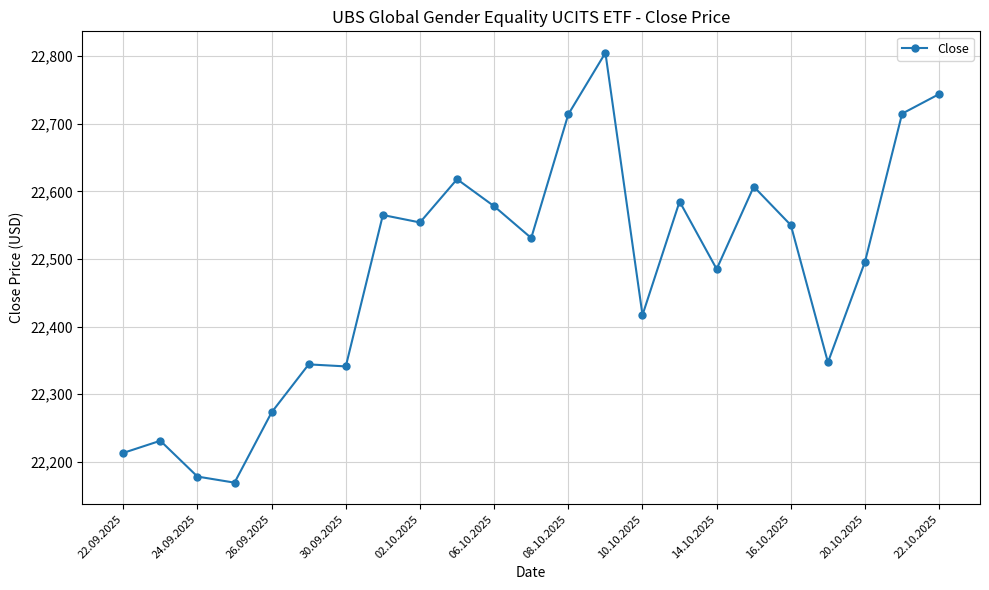

What is the value of the 16th point from the left?

22585